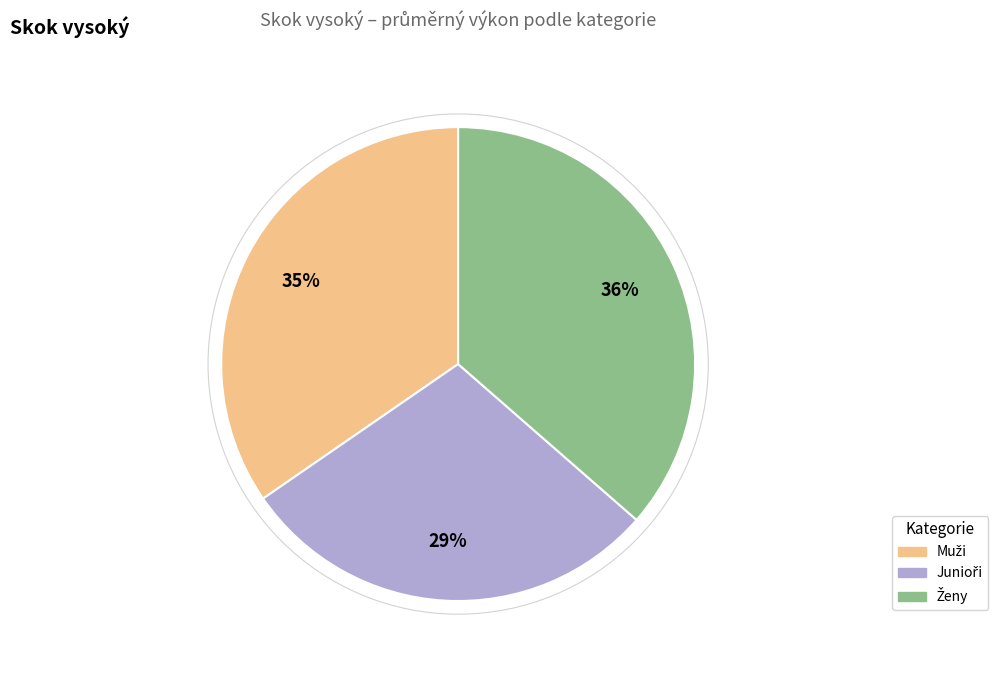

Does any single category account for the majority?

No